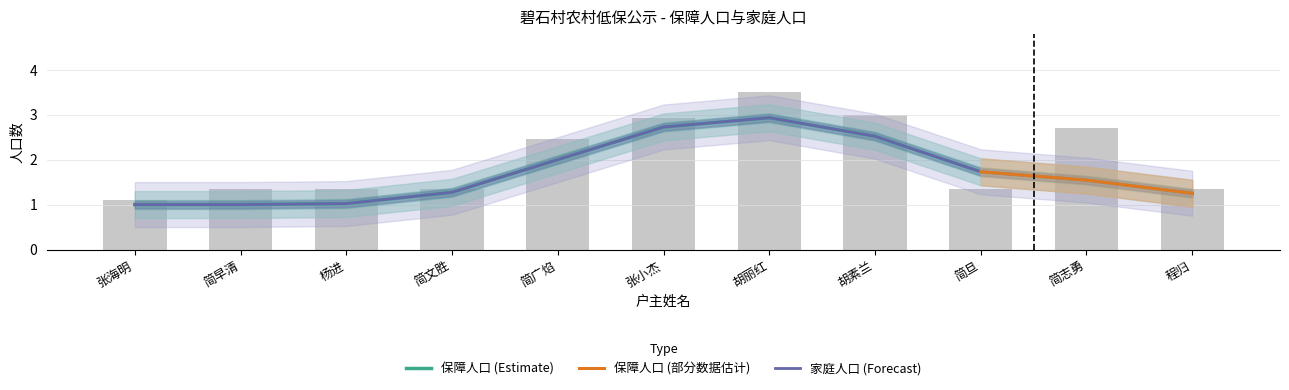

Which series has the largest total across all categories?

保障人口